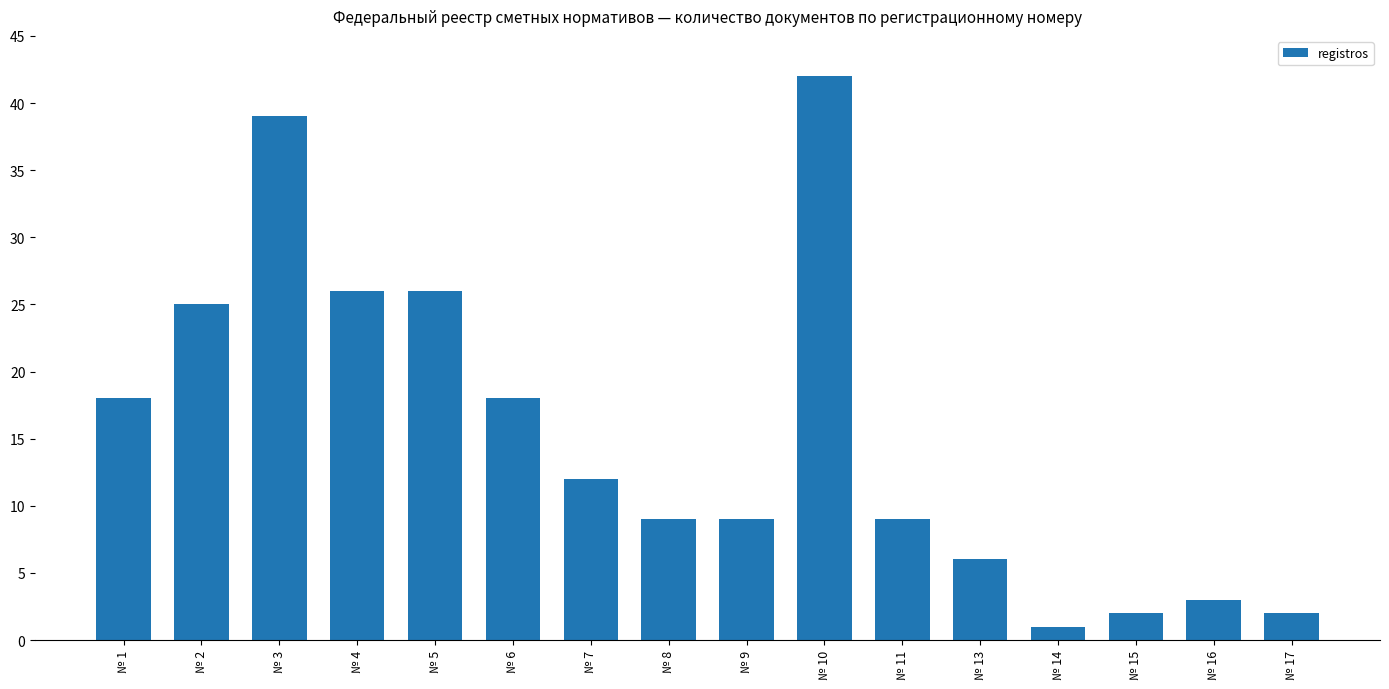

Reading left to right, list all the values displayed in this chart.

18	25	39	26	26	18	12	9	9	42	9	6	1	2	3	2